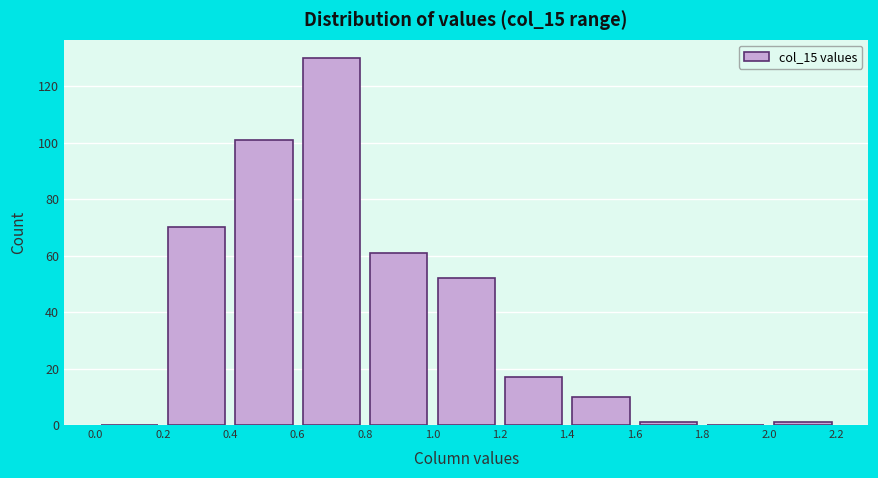

Reading left to right, transcribe this chart: for each bar, give the range it covers on the x-axis and its height. The values are not printed on the chart, so give them approximately, as read against the axis.

0.0 to 0.2: 0
0.2 to 0.4: 70
0.4 to 0.6: 102
0.6 to 0.8: 130
0.8 to 1.0: 62
1.0 to 1.2: 52
1.2 to 1.4: 18
1.4 to 1.6: 10
1.6 to 1.8: under 2
1.8 to 2.0: 0
2.0 to 2.2: under 2